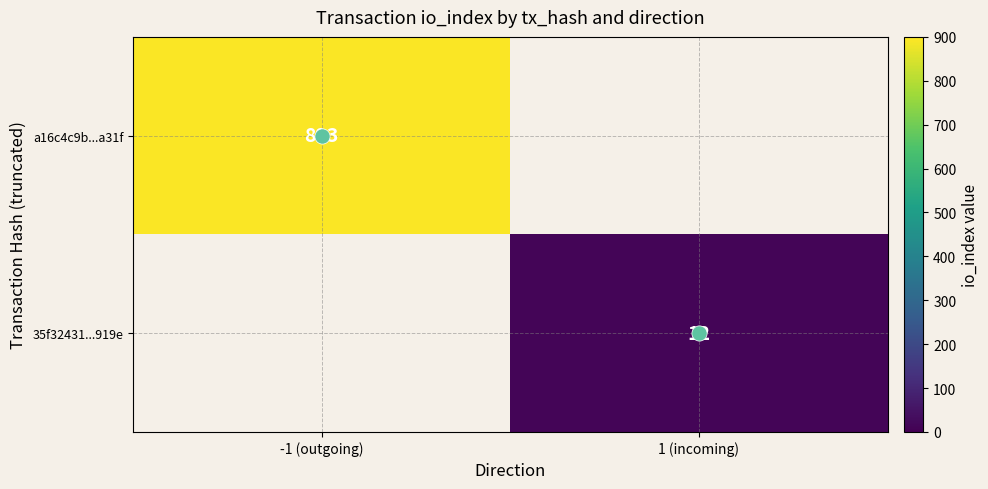

How many values in 35f32431...919e are above zero?

1